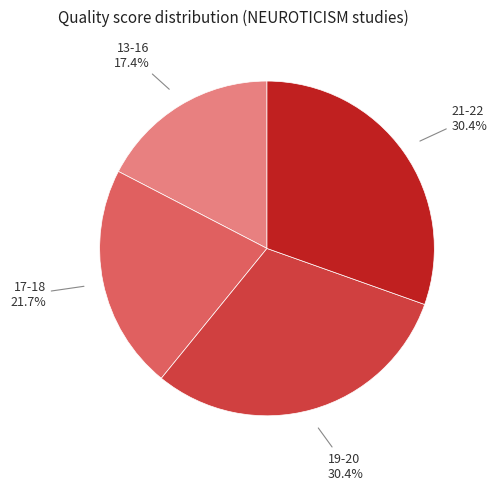

Count the number of slices in the pie.

4